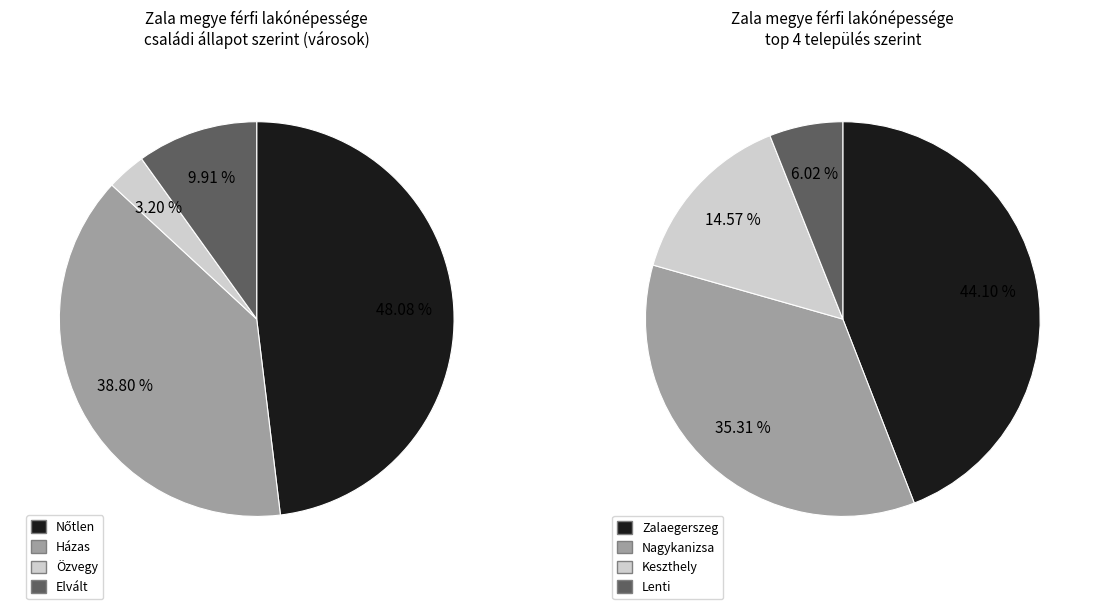

Is there a majority slice in this chart?

No